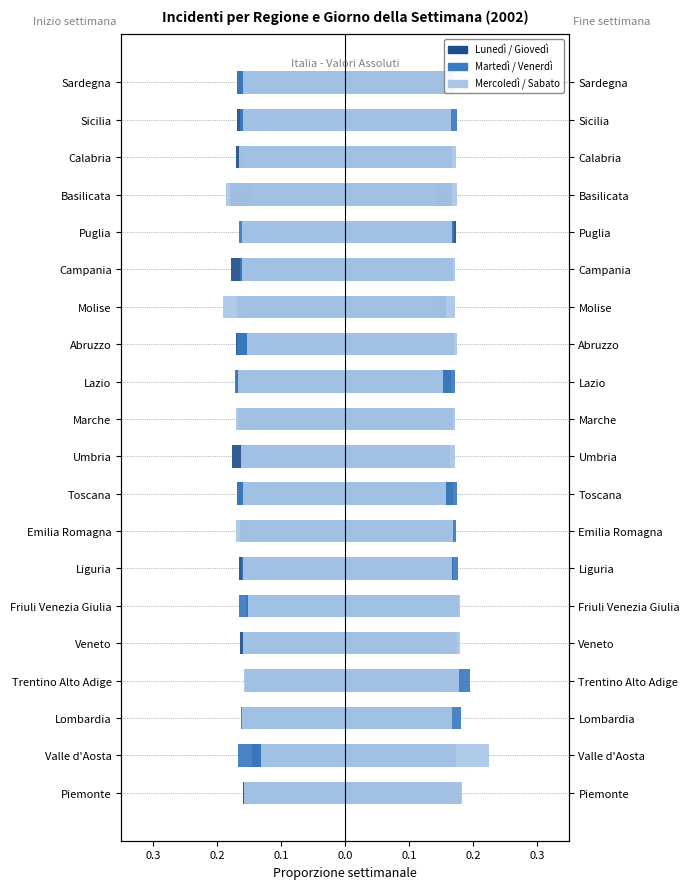

What is the difference between the highest and lowest values at Trentino Alto Adige?

0.4